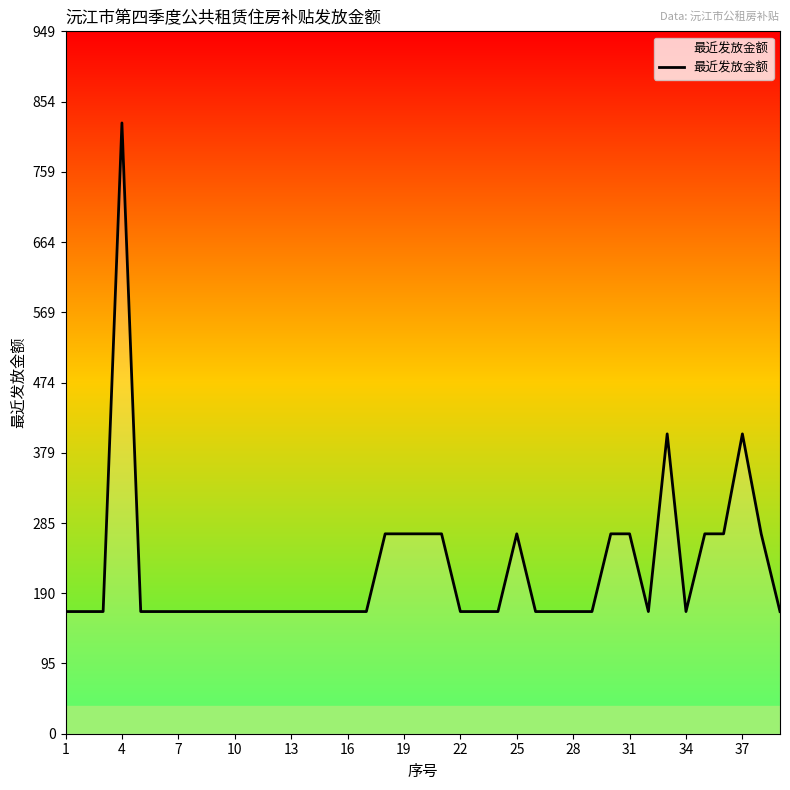

What is the minimum value shown in the chart?

165